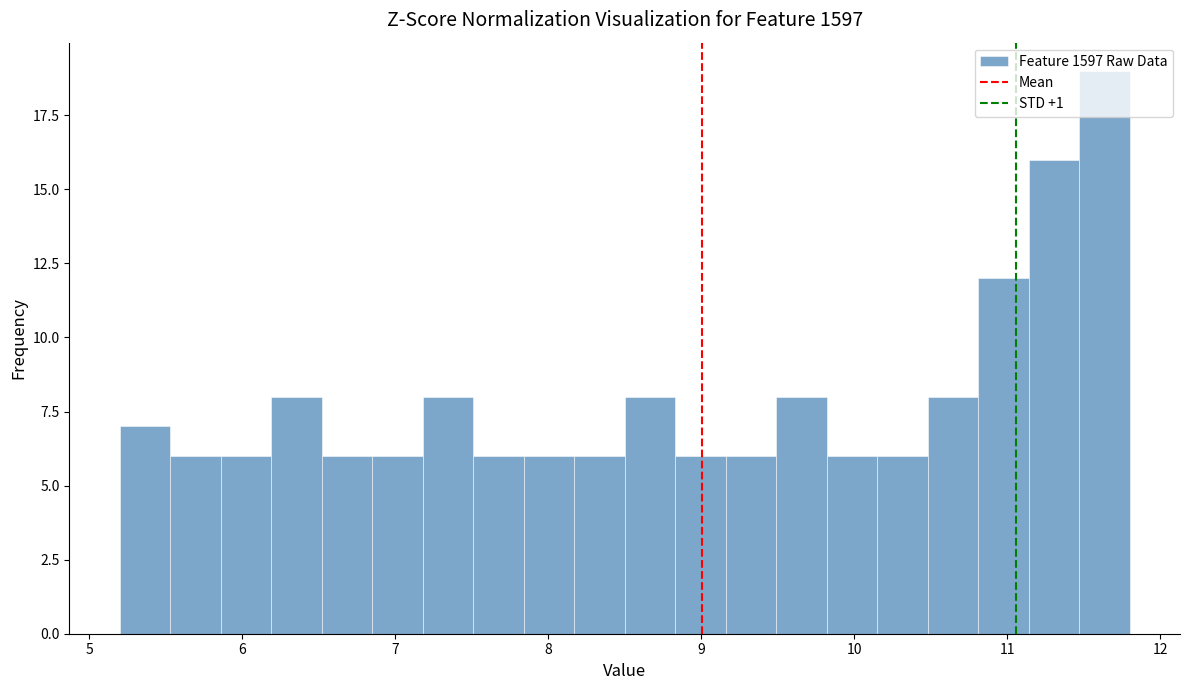

Around what value on the x-axis is the tallest bar? Give the approximate position of its centre, as read against the axis.

11.6